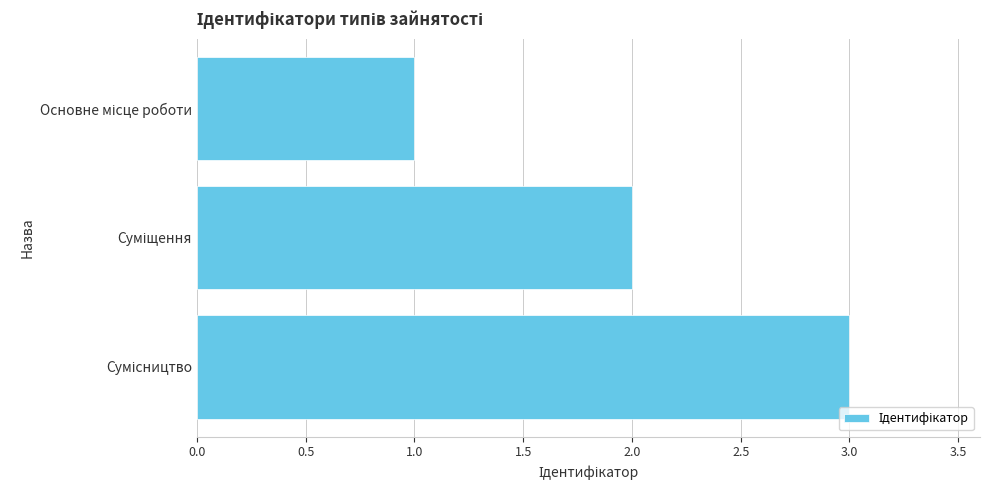

Are the bars grouped side by side (vs. stacked)?

No